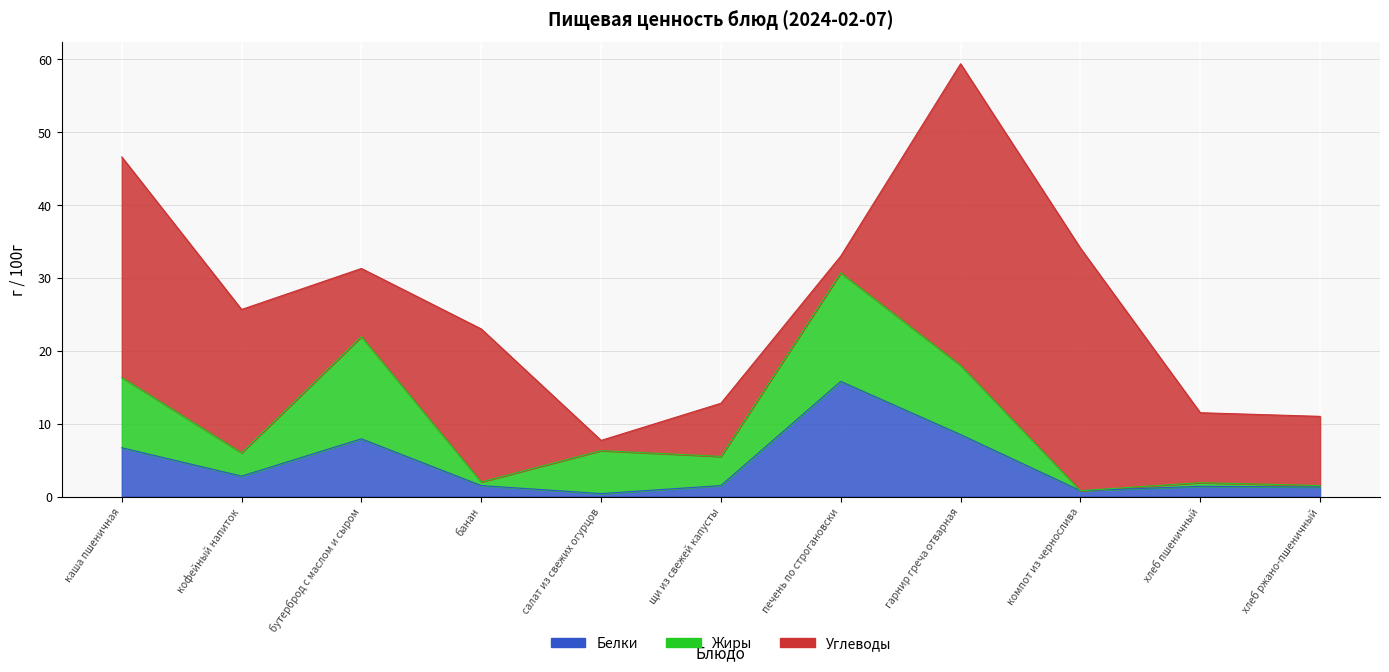

What is the sum of all Углеводы values?

185.1